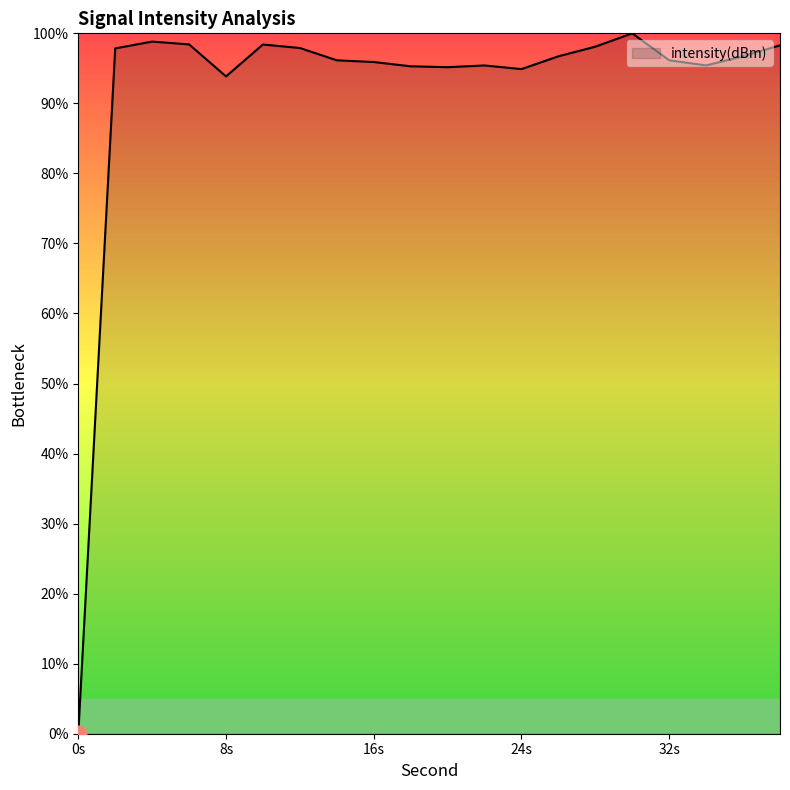

What is the difference between the maximum and minimum values?

100.0